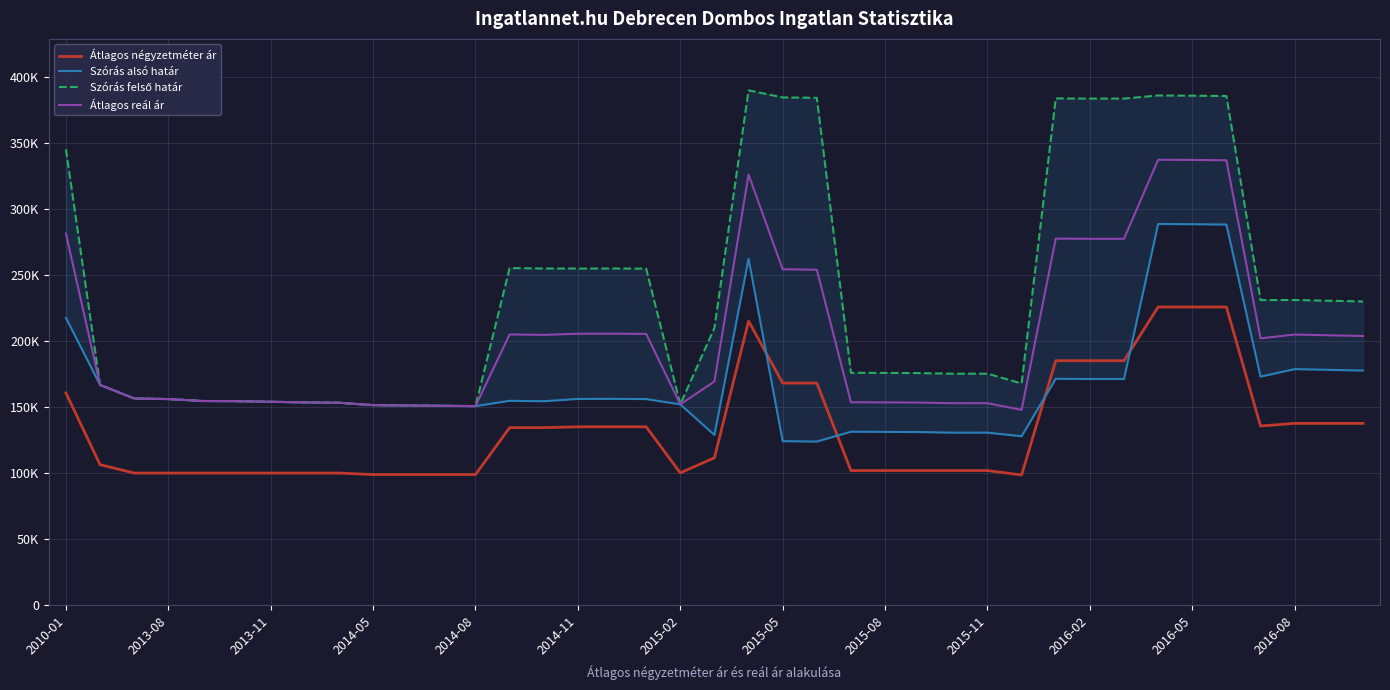

Rank the series by their maximum value, from lowest to highest.

Átlagos négyzetméter ár, Szórás alsó határ, Átlagos reál ár, Szórás felső határ